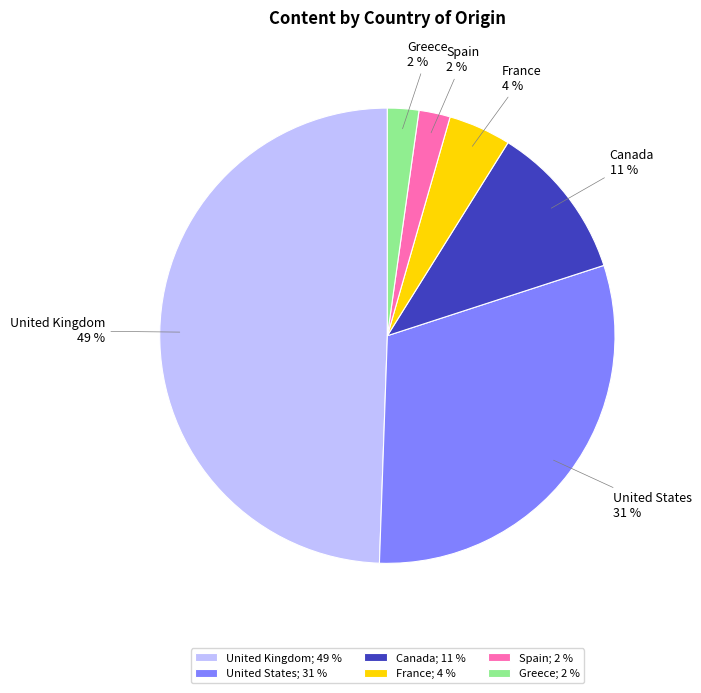

To the nearest percent, what is the average slice percentage?

17%